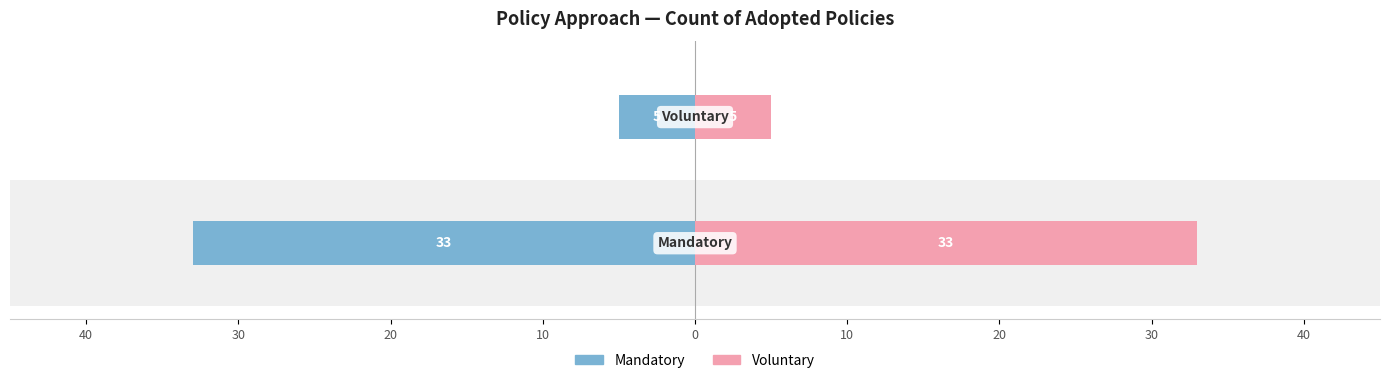

Which series changed the most between 40 and 30?

Mandatory